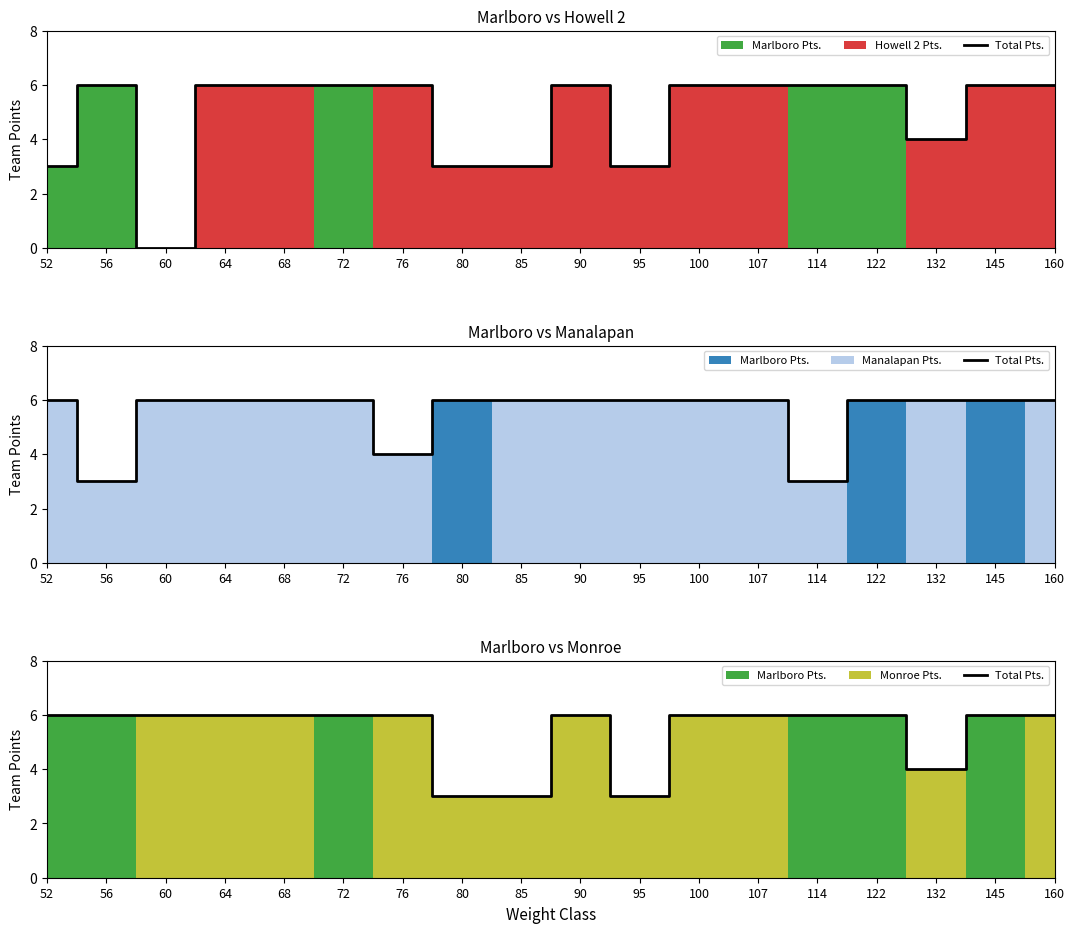

Reading left to right, extract all data points from this chart.

52=6	56=6	60=6	64=6	68=6	72=6	76=6	80=3	85=3	90=6	95=3	100=6	107=6	114=6	122=6	132=4	145=6	160=6